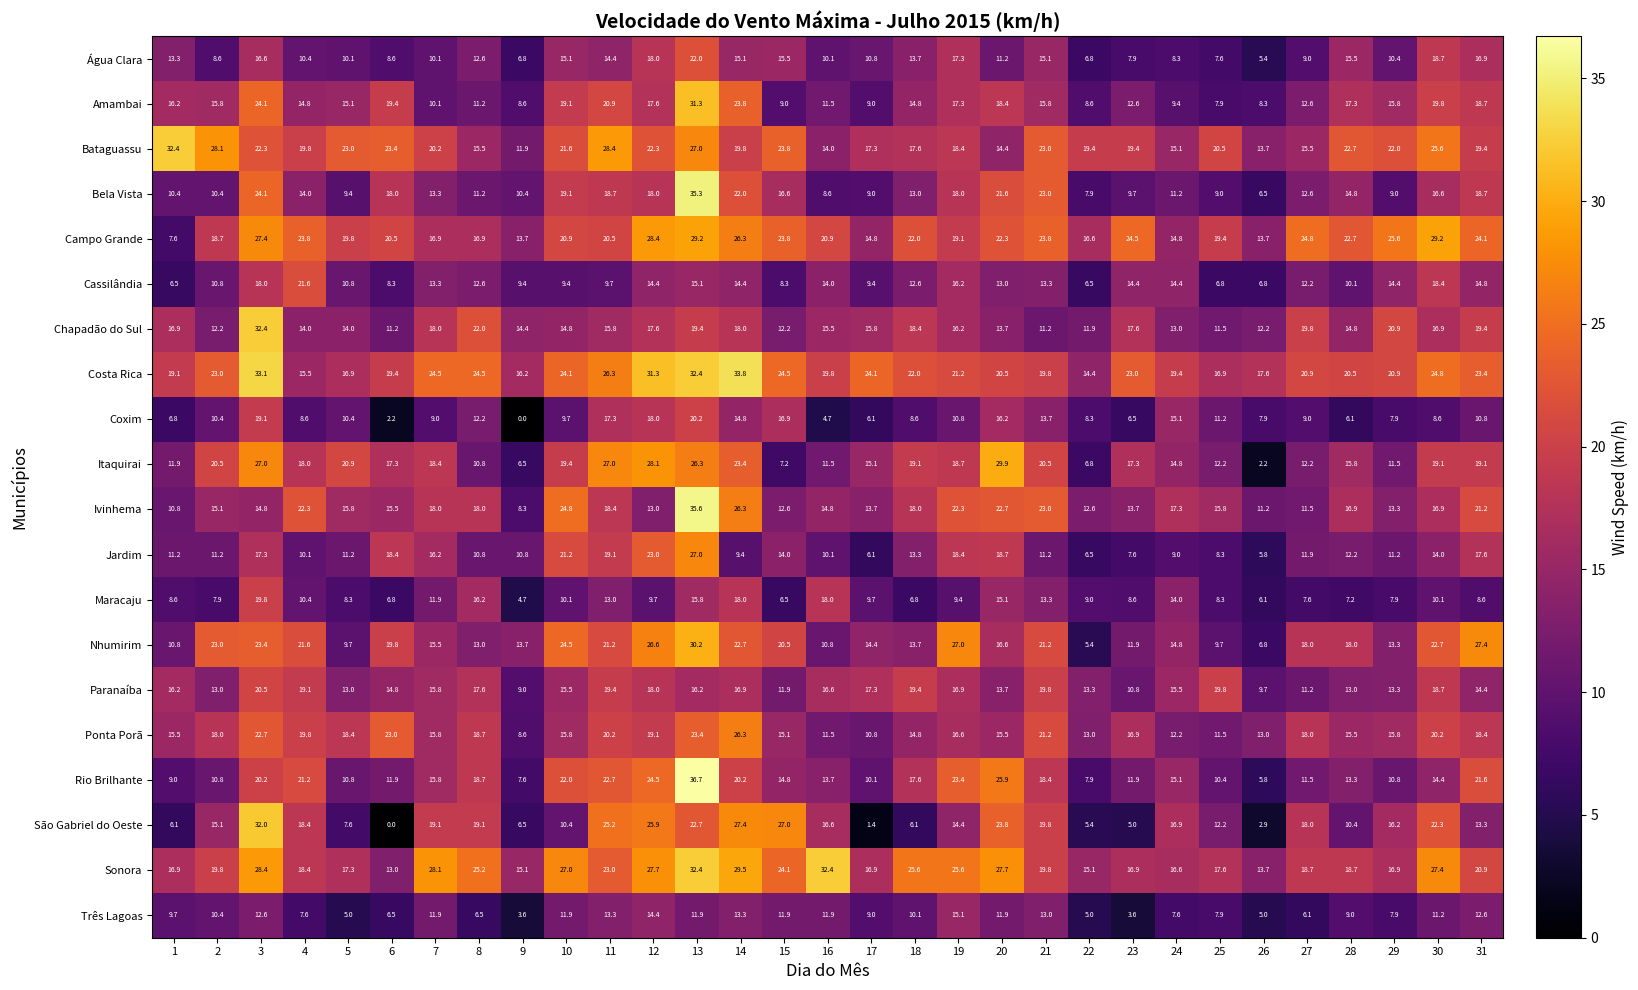

The Nhumirim series shows 10.5 at 6. True or false?

False